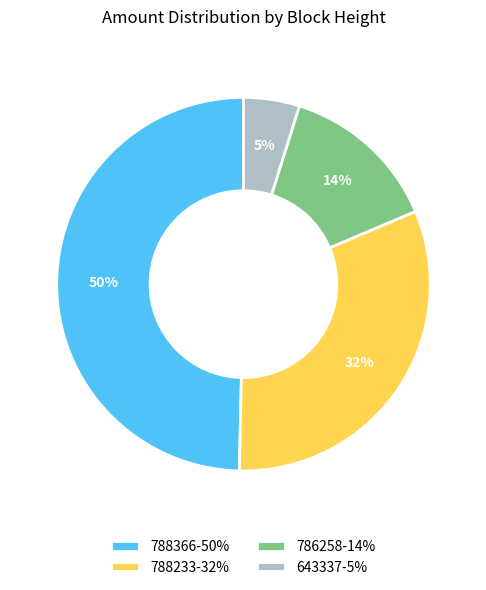

To the nearest percent, what is the difference between the 788366 and 643337 slice percentages?

45%